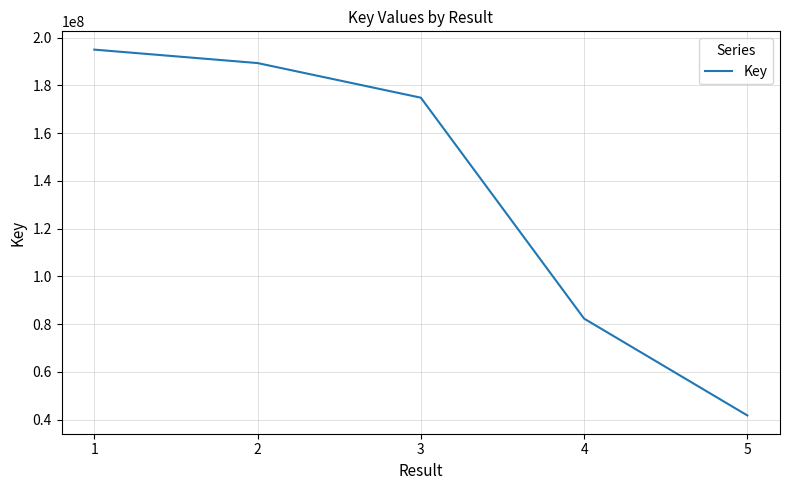

List the labels in order of value, smallest first.

5, 4, 3, 2, 1